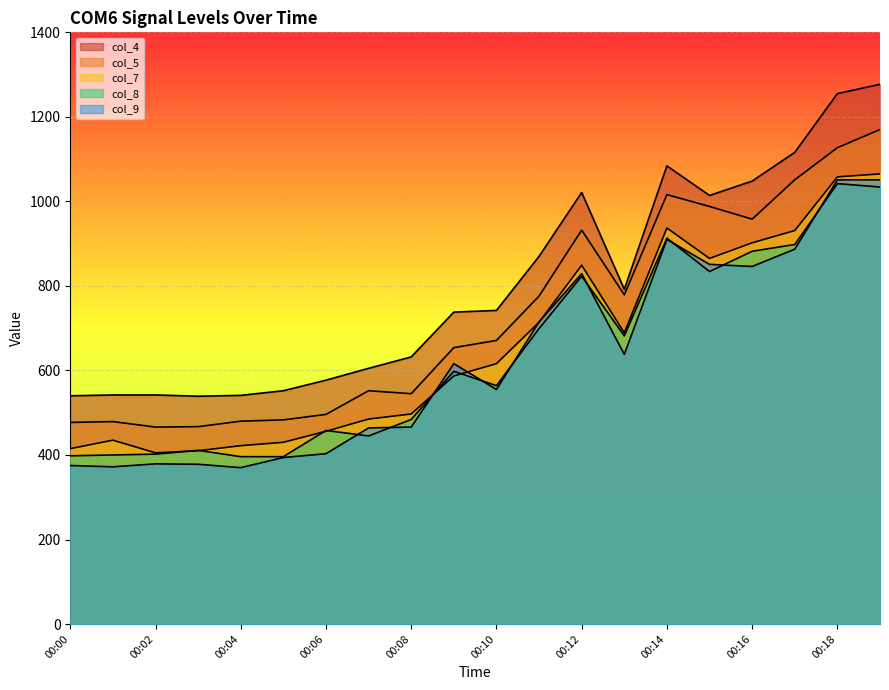

The col_7 series shows 147 at 00:03. True or false?

False